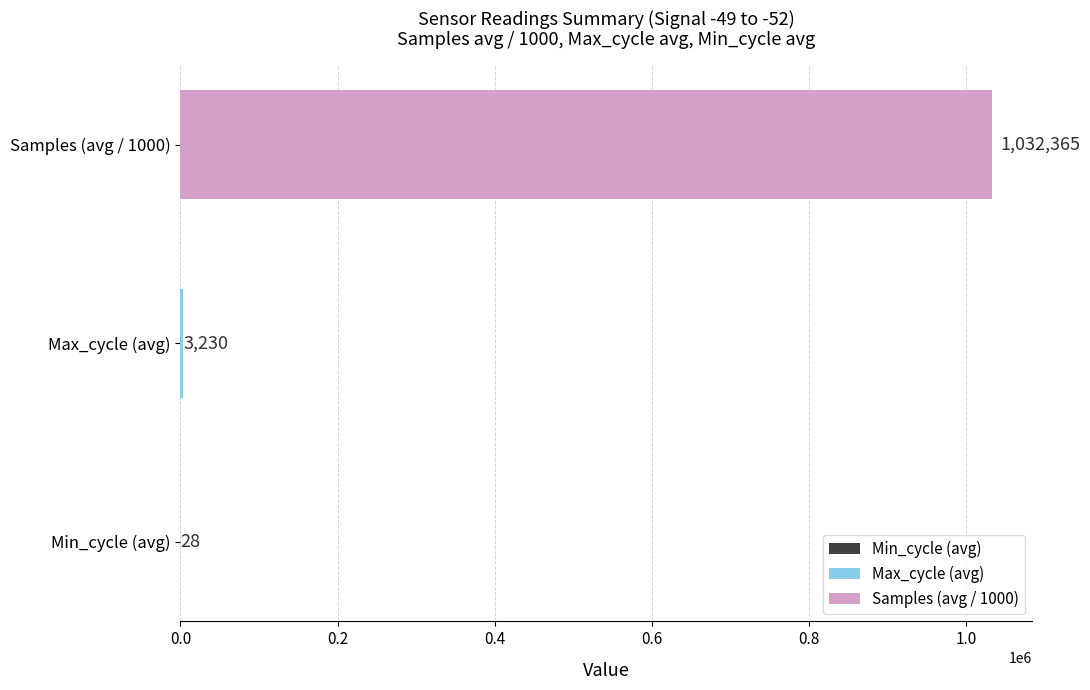

Between Samples (avg / 1000) and Max_cycle (avg), which is larger?

Samples (avg / 1000)